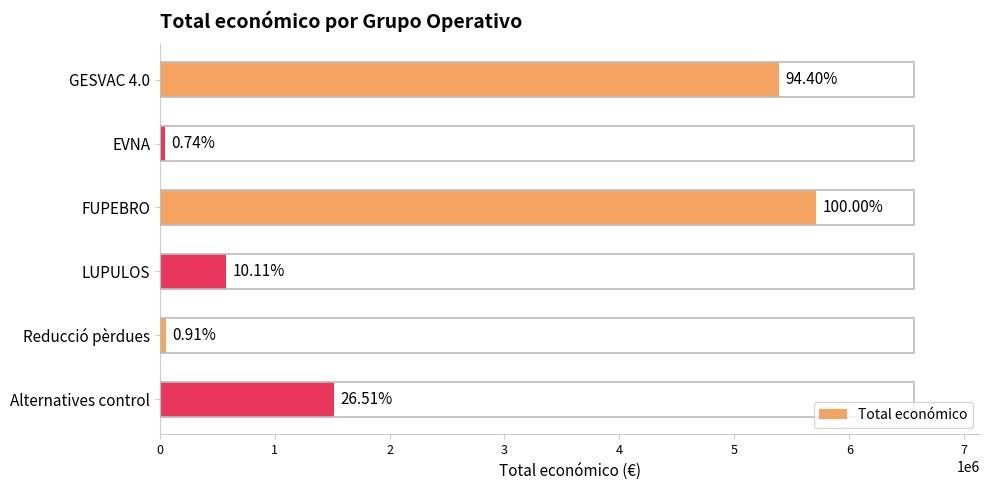

How many bars are there in total?

6